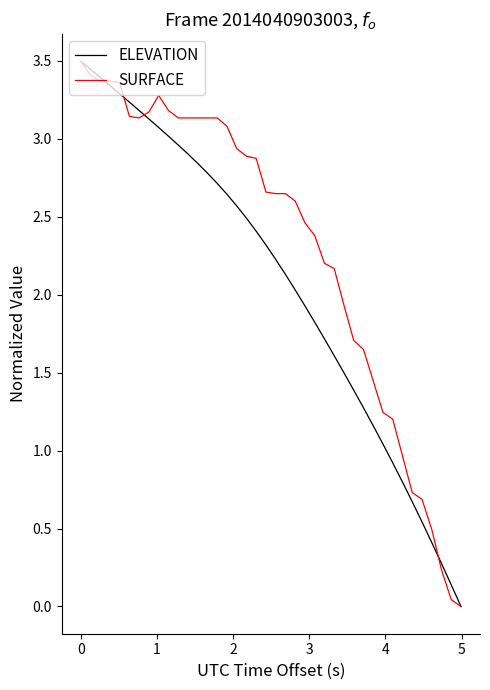

Does the chart display data point markers on the line(s)?

No